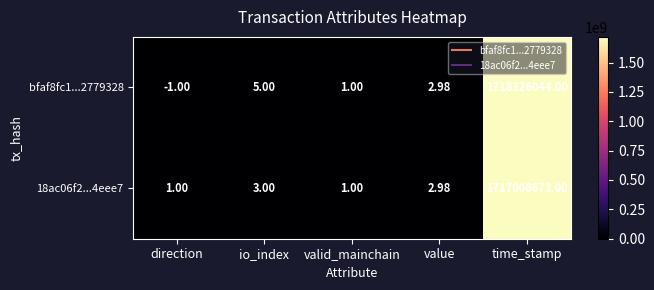

Where does the 18ac06f2...4eee7 series first go above 2?

io_index